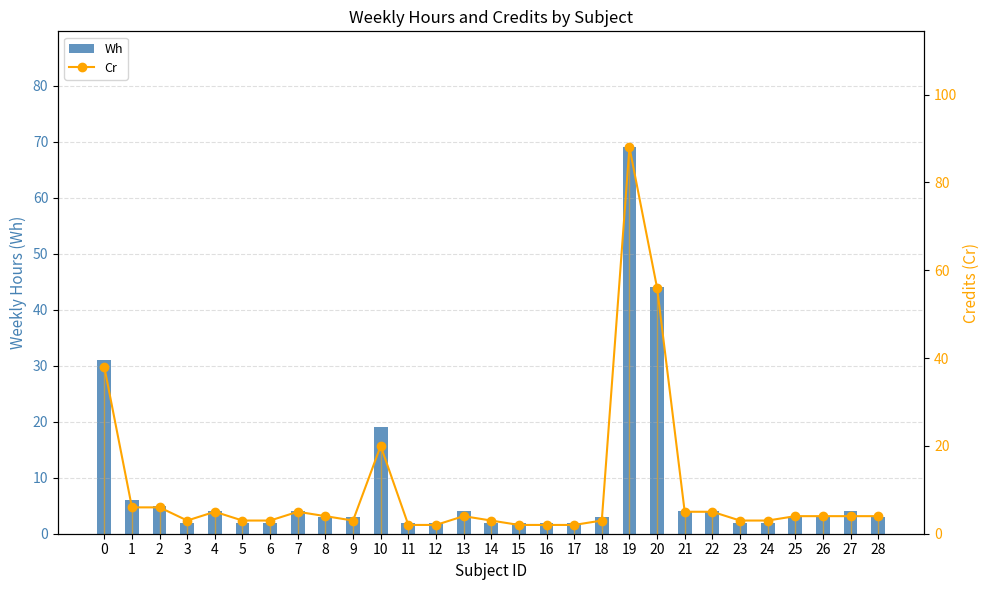

The Wh series shows 2 at 6. True or false?

True